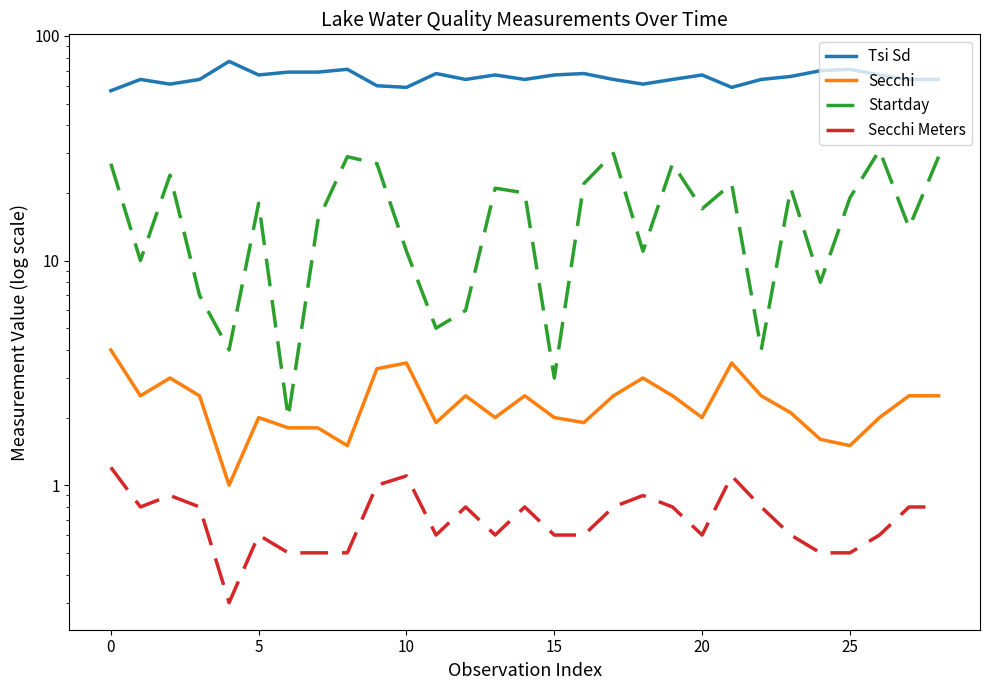

What is the difference between the maximum and second lowest values in the Secchi series?

2.5